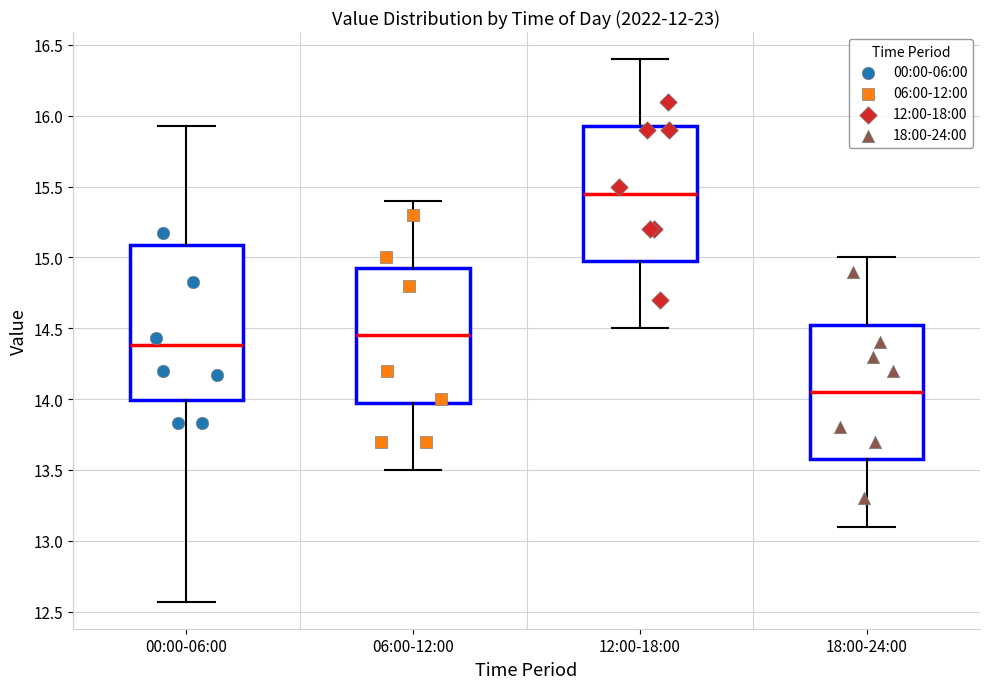

Which box's median line is the lowest?

18:00-24:00